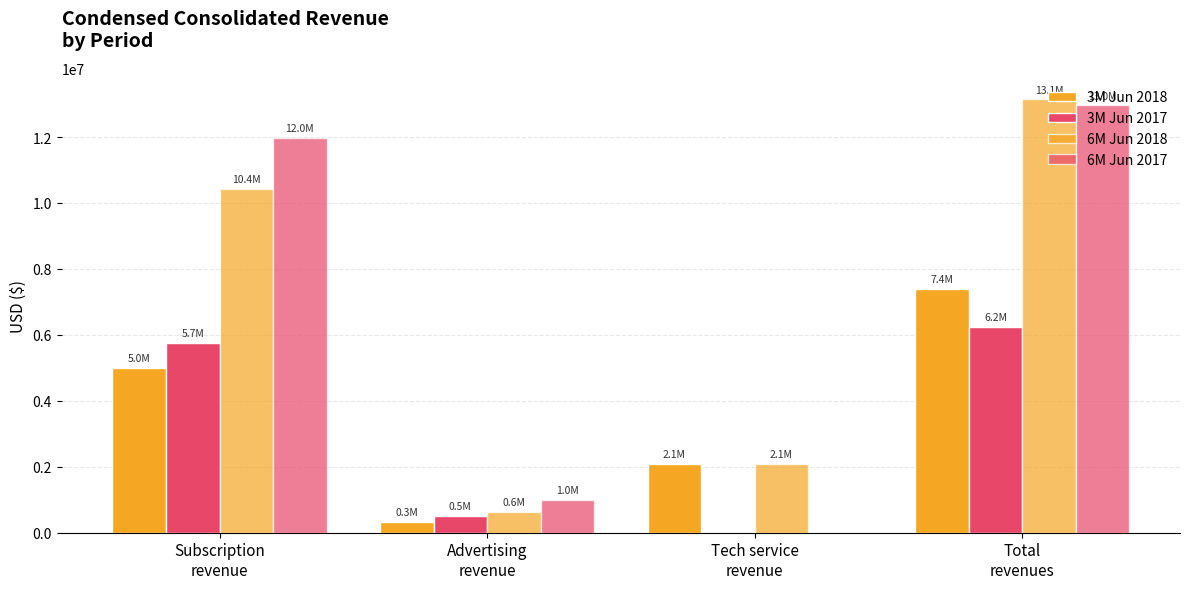

Between Subscription
revenue and Tech service
revenue, which is larger?

Subscription
revenue